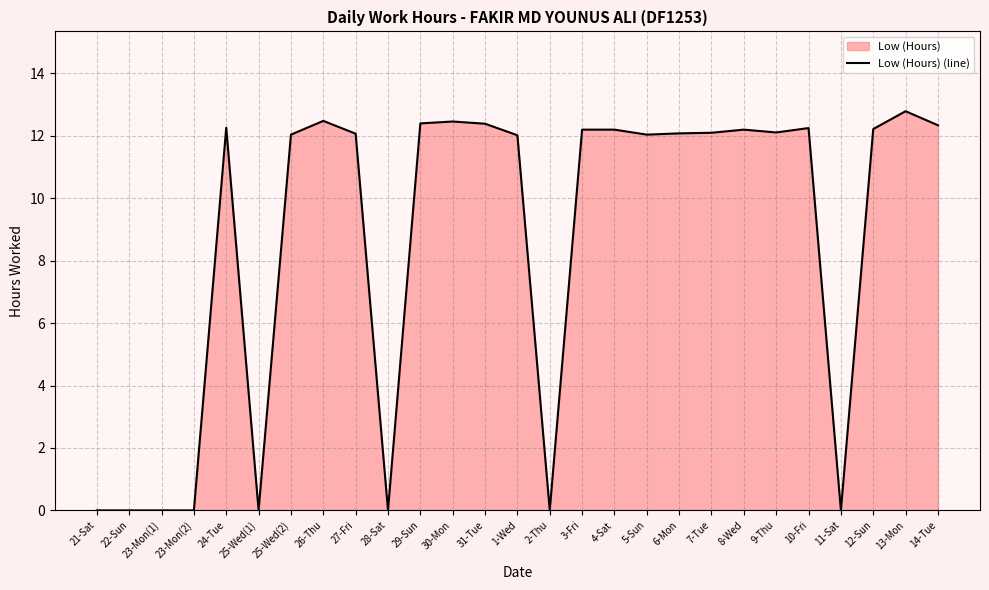

What is the value of the 18th point from the left?

12.0